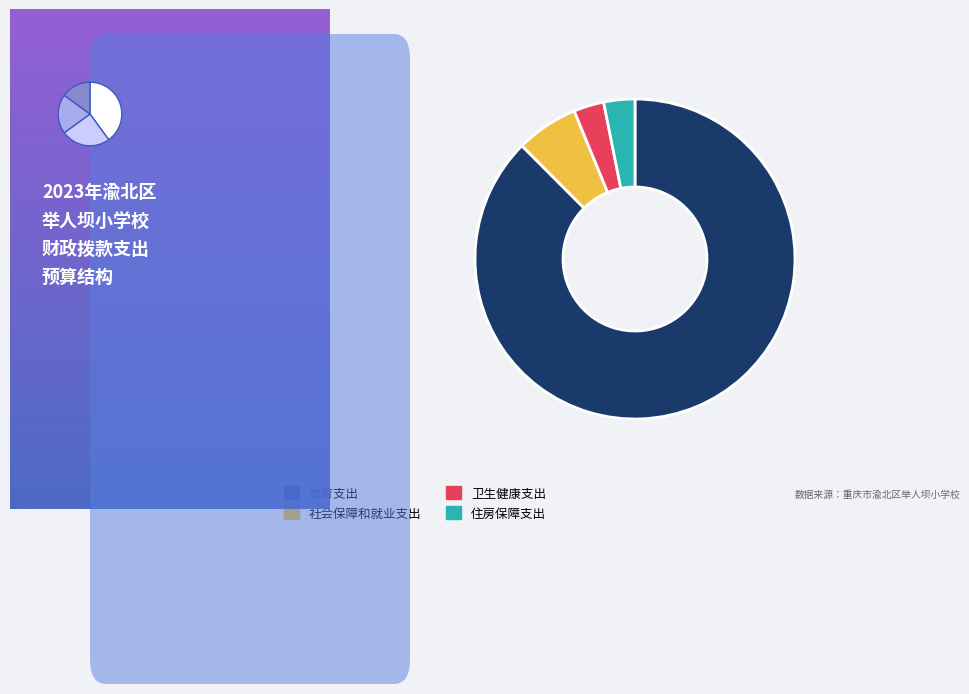

How many segments does this pie chart have?

4